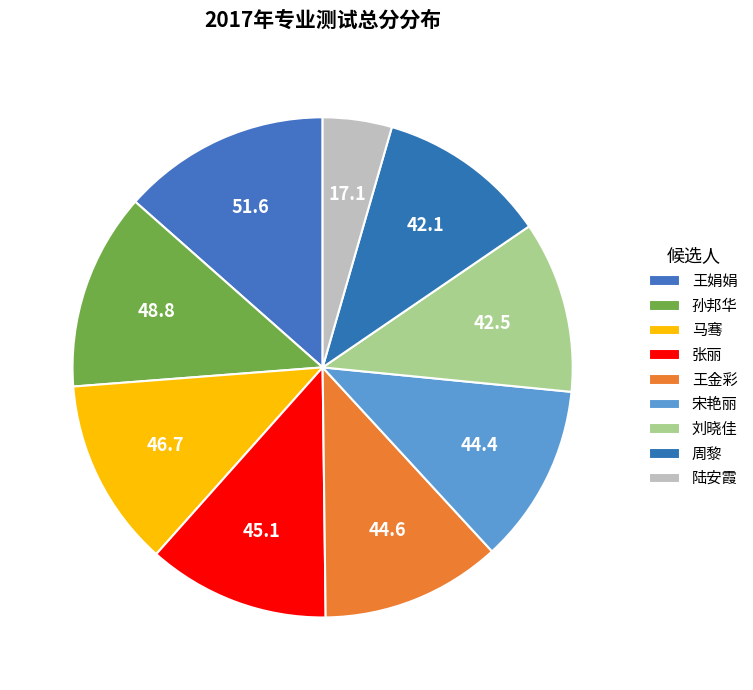

What percentage is the 王金彩 slice, to the nearest percent?

12%